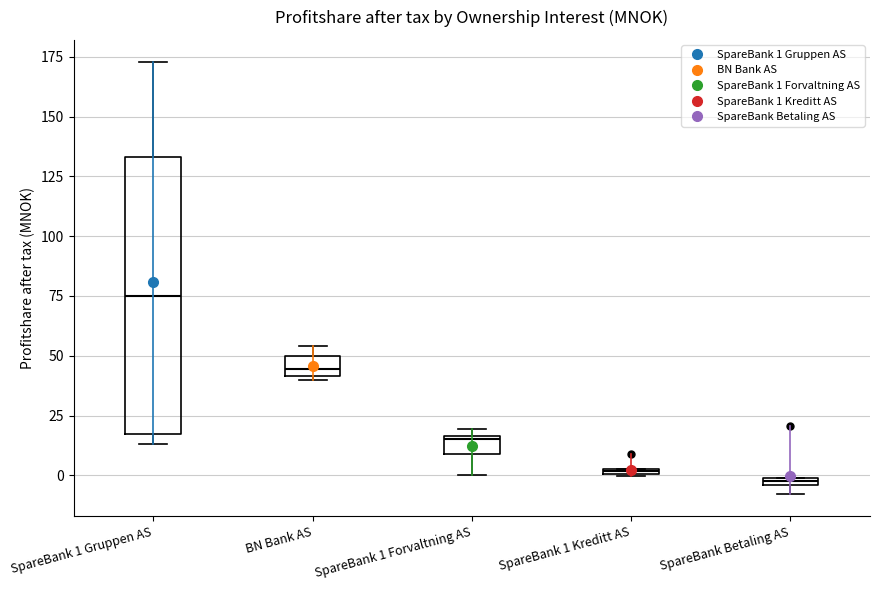

Which box's median line is the highest?

SpareBank 1 Gruppen AS